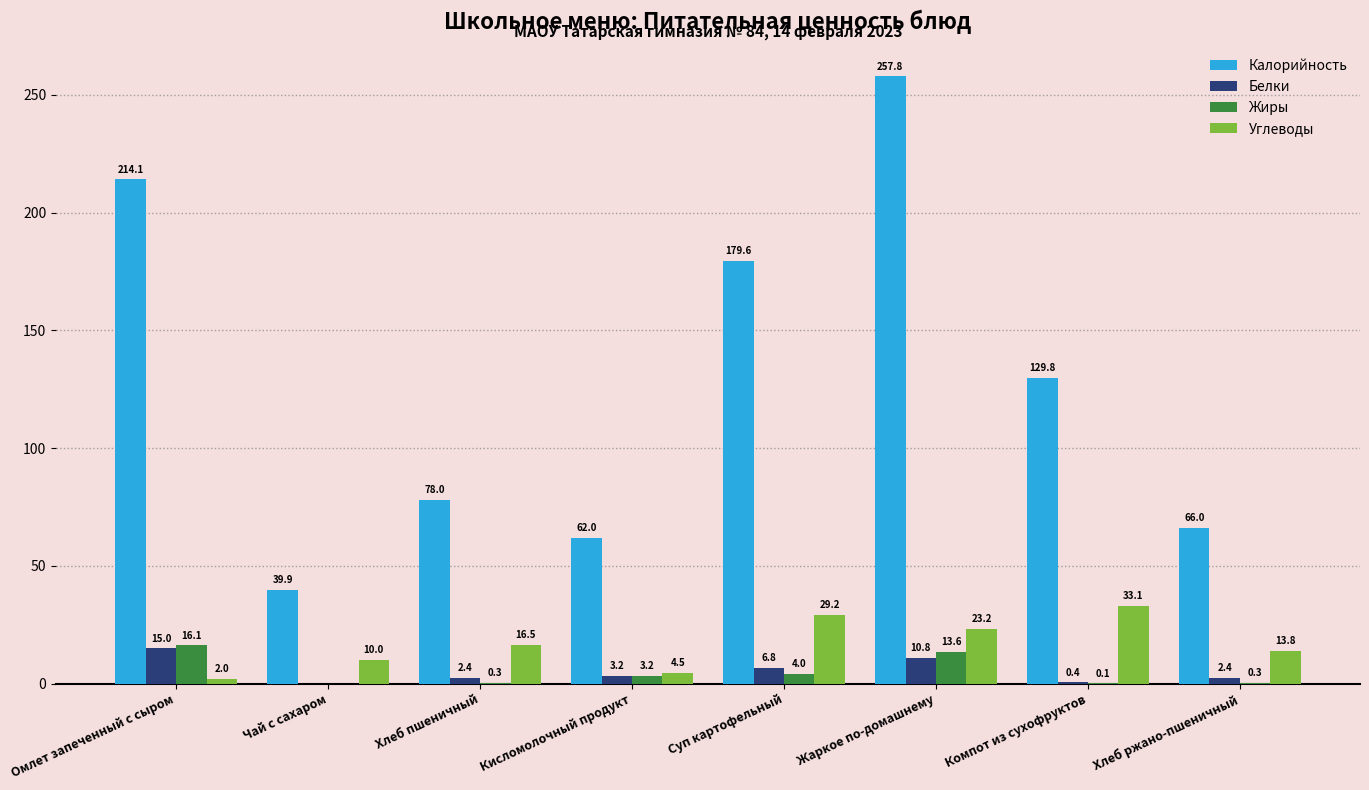

Count the number of data series in this chart.

4